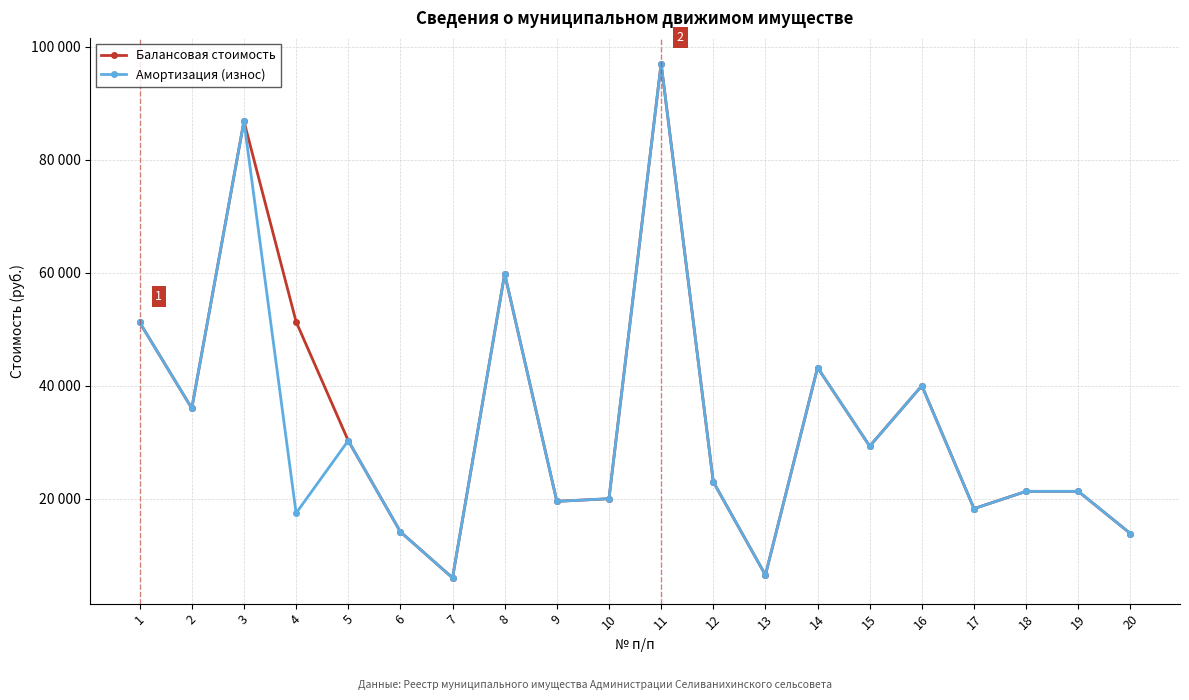

What is the value of the Амортизация (износ) point at the 2nd from the left?

36000.0